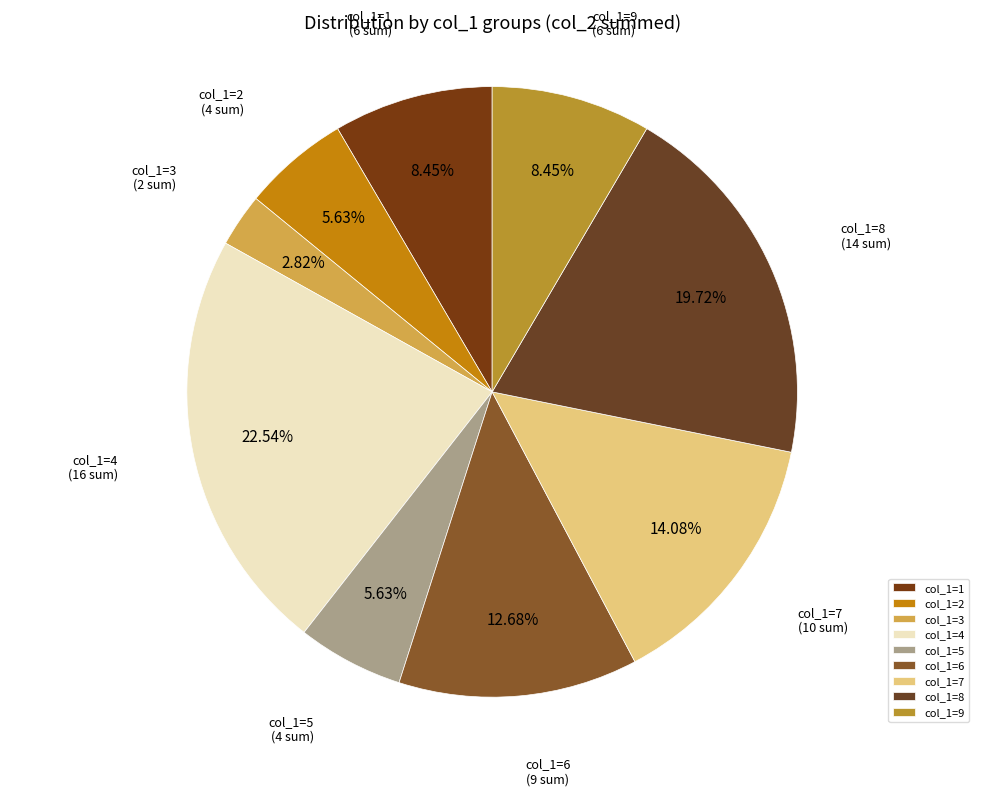

How many segments does this pie chart have?

9